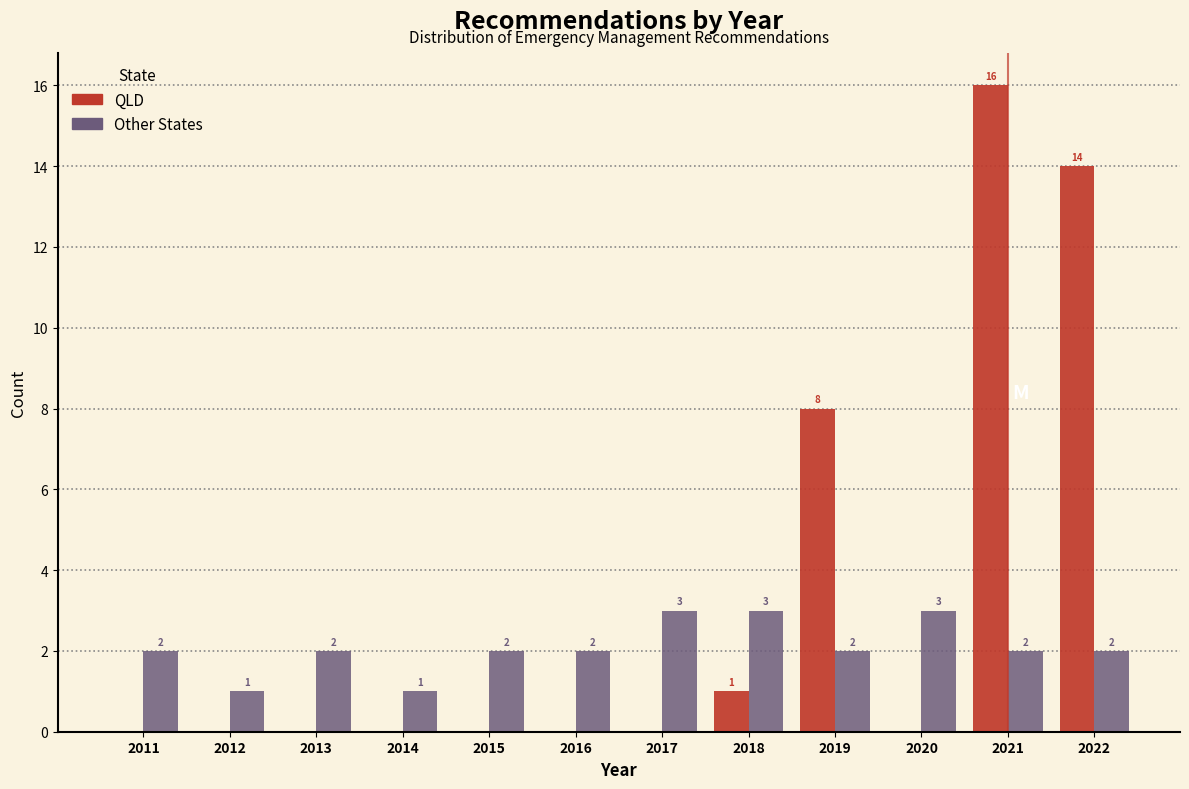

Reading left to right, transcribe all the data shown in this chart.

QLD: 2011=0	2012=0	2013=0	2014=0	2015=0	2016=0	2017=0	2018=1	2019=8	2020=0	2021=16	2022=14
Other States: 2011=2	2012=1	2013=2	2014=1	2015=2	2016=2	2017=3	2018=3	2019=2	2020=3	2021=2	2022=2